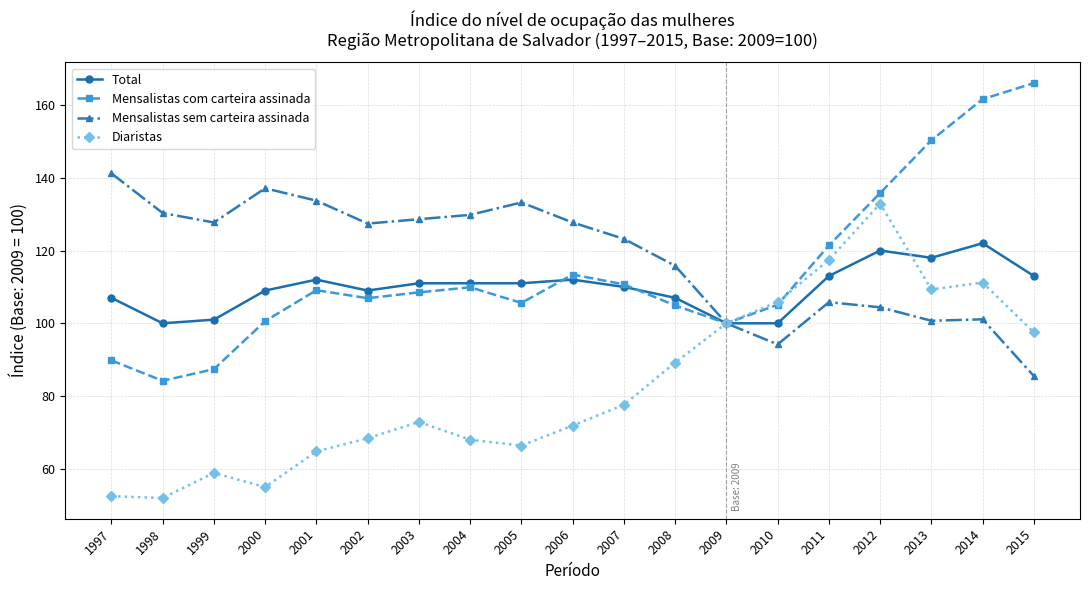

What is the minimum value for Total?

100.0